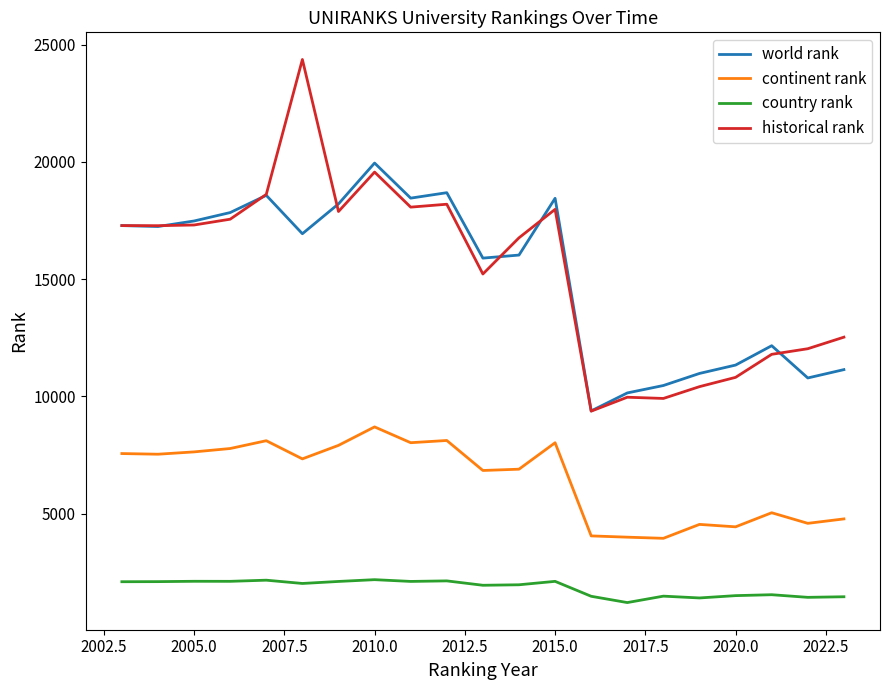

True or false: continent rank and country rank intersect in this chart.

False